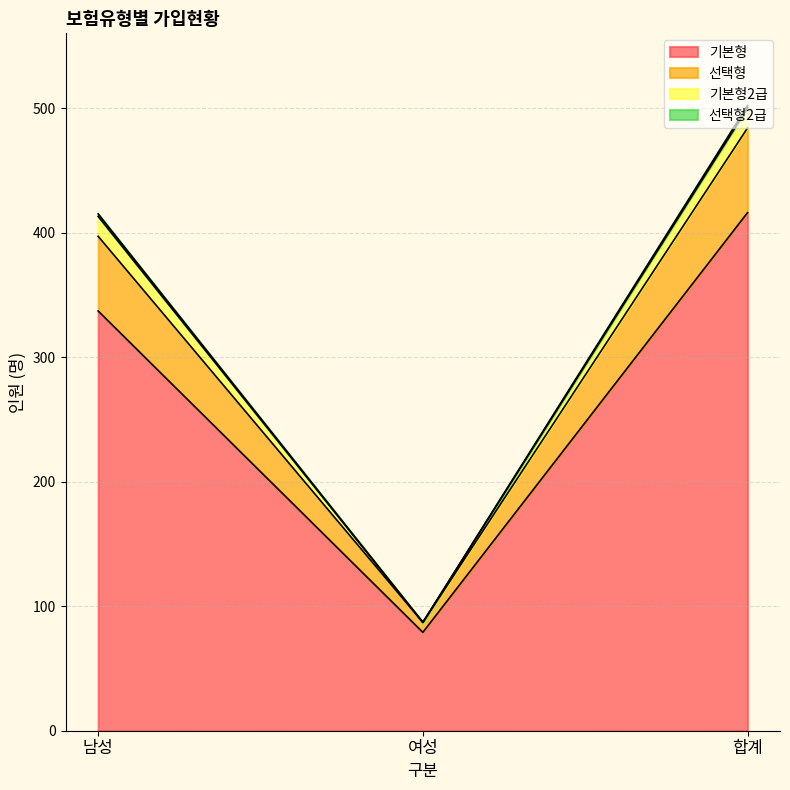

What is the lowest value of the 기본형 series?

79